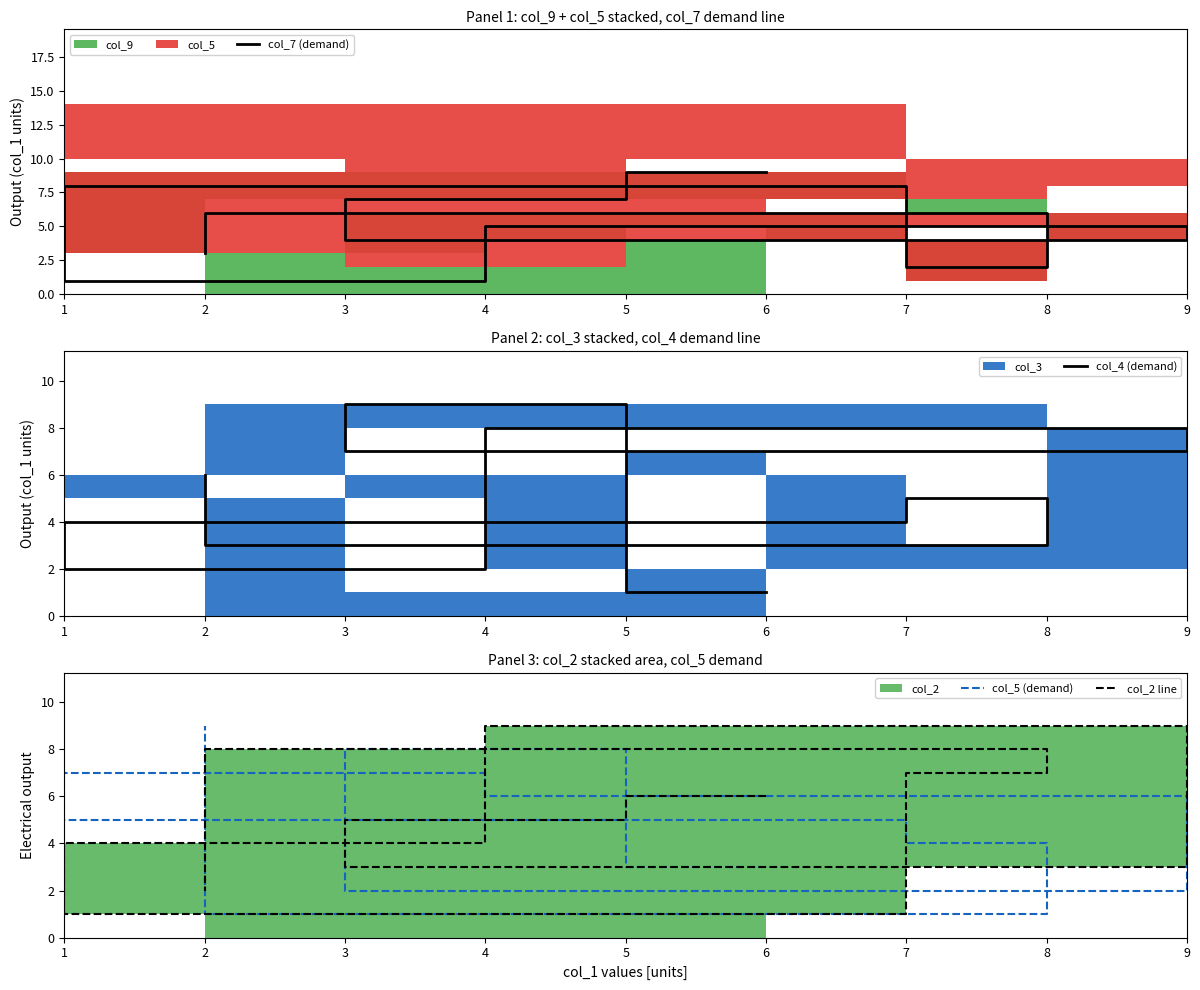

Reading right to left, what are all the values shown in this chart?

col_7 (demand): 3	6	2	8	1	5	4	7	9
col_4 (demand): 6	3	5	4	2	8	7	9	1
col_5 (demand): 9	1	4	5	7	6	2	8	3
col_2 line: 2	8	7	1	4	9	3	5	6